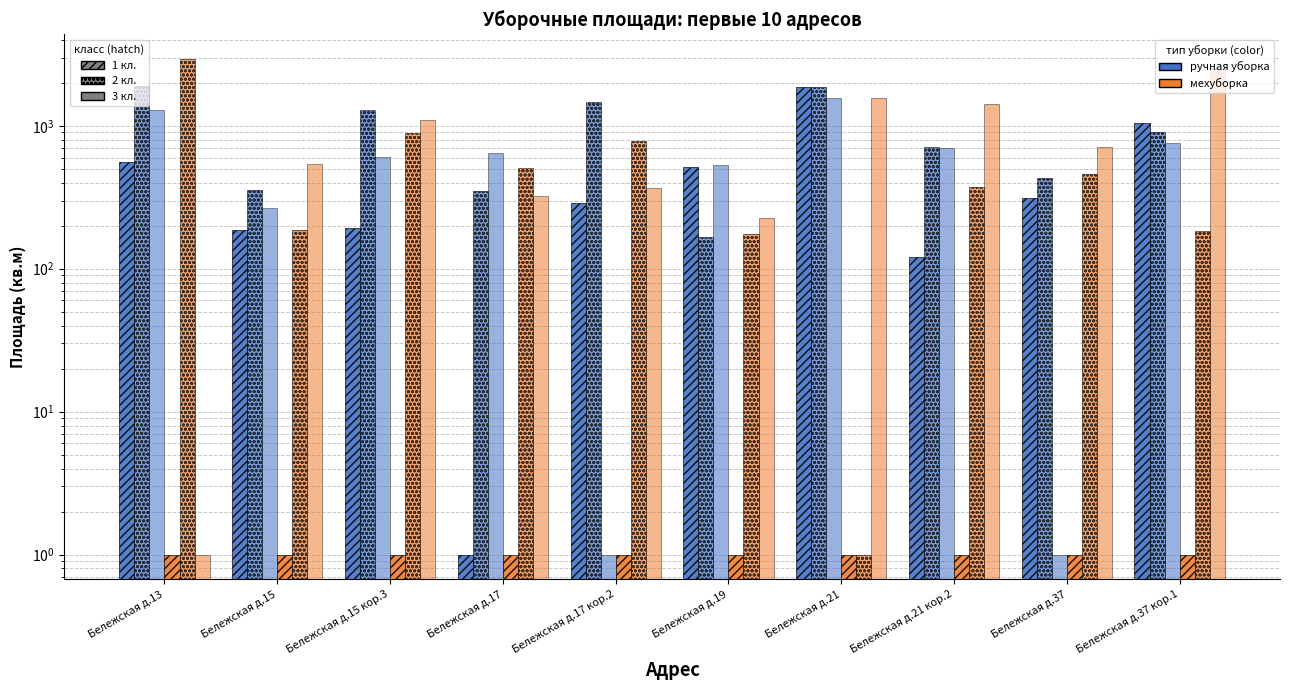

How many categories are shown in the chart?

10